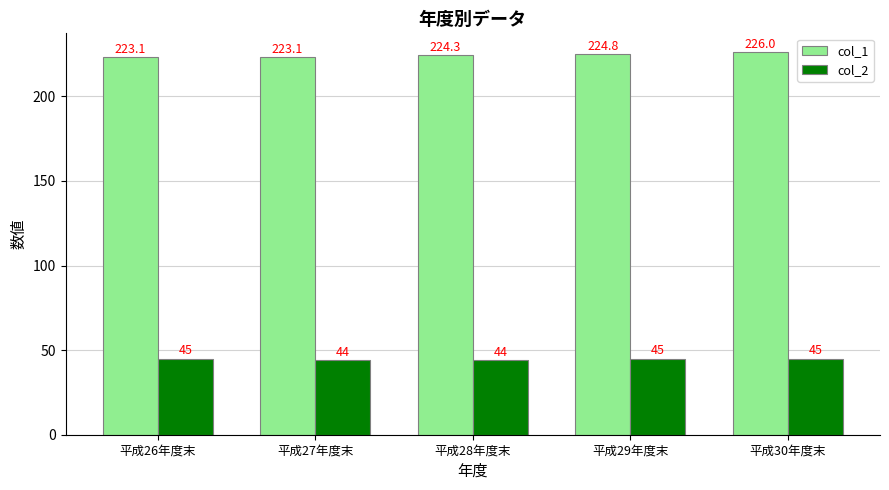

How many distinct data groups are displayed?

2